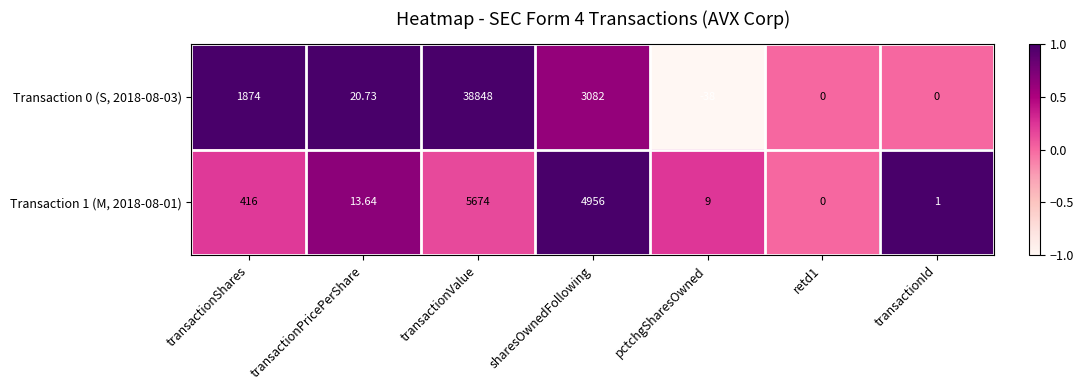

At which label is Transaction 0 (S, 2018-08-03) closest to 19405?

sharesOwnedFollowing